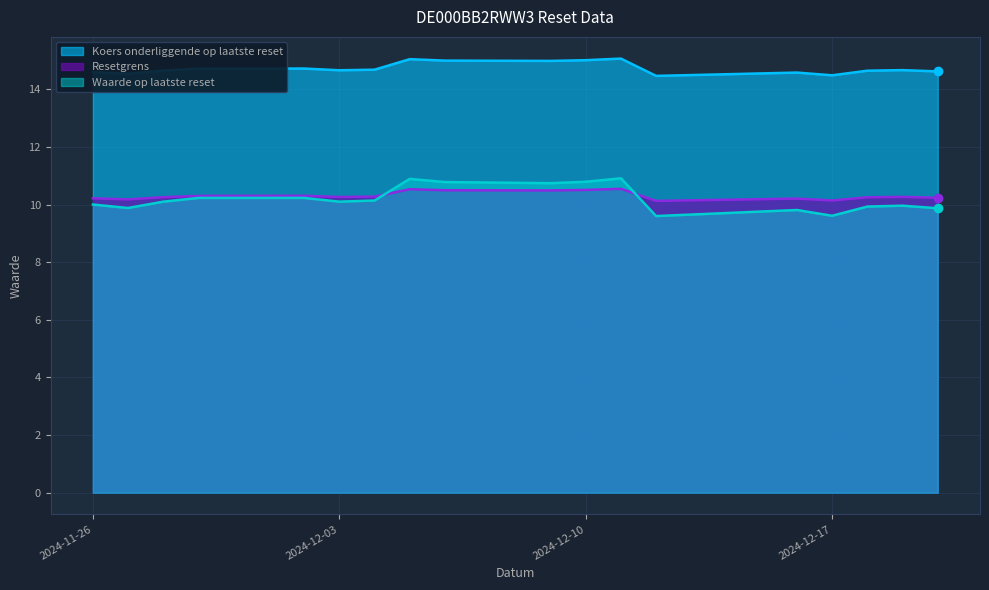

What is the smallest value displayed?

9.6